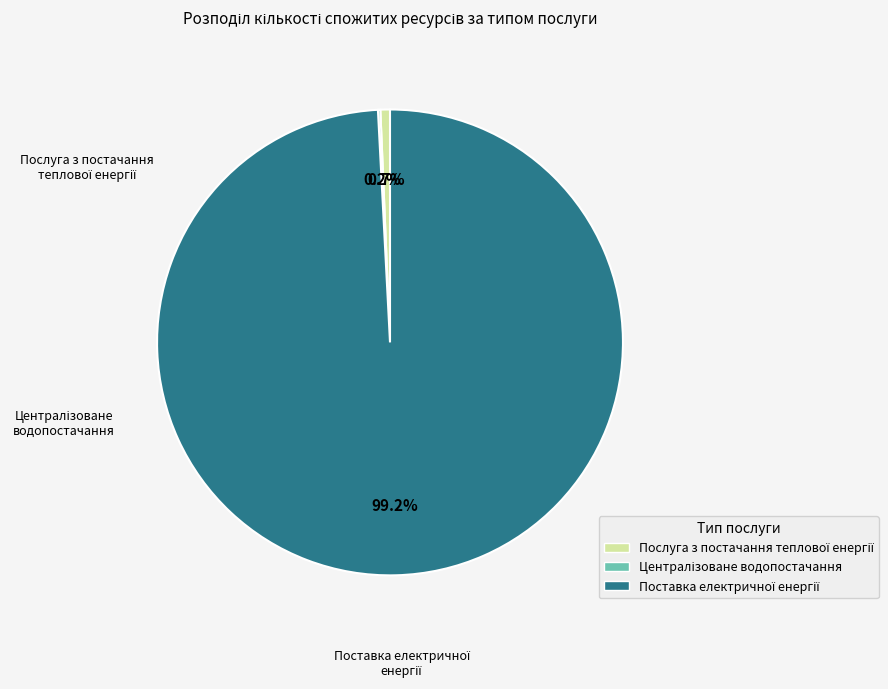

Count the number of slices in the pie.

3